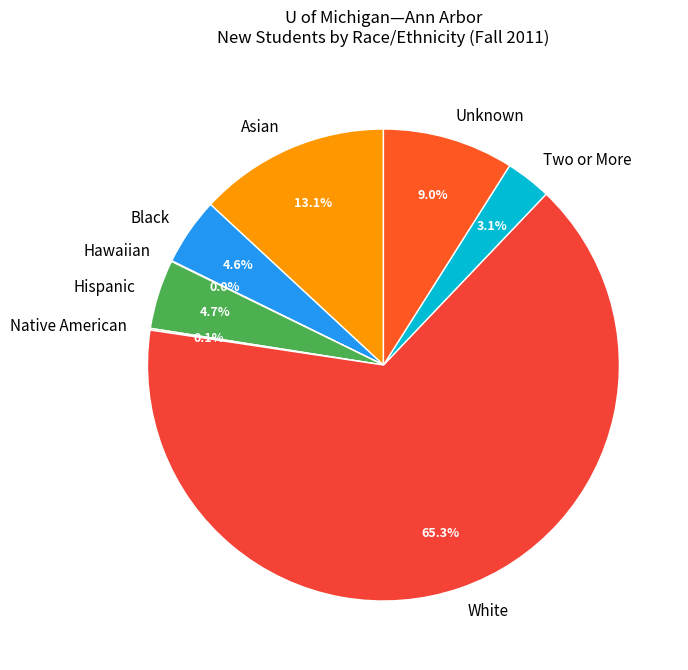

Do Two or More and Asian together represent more than half of the pie?

No